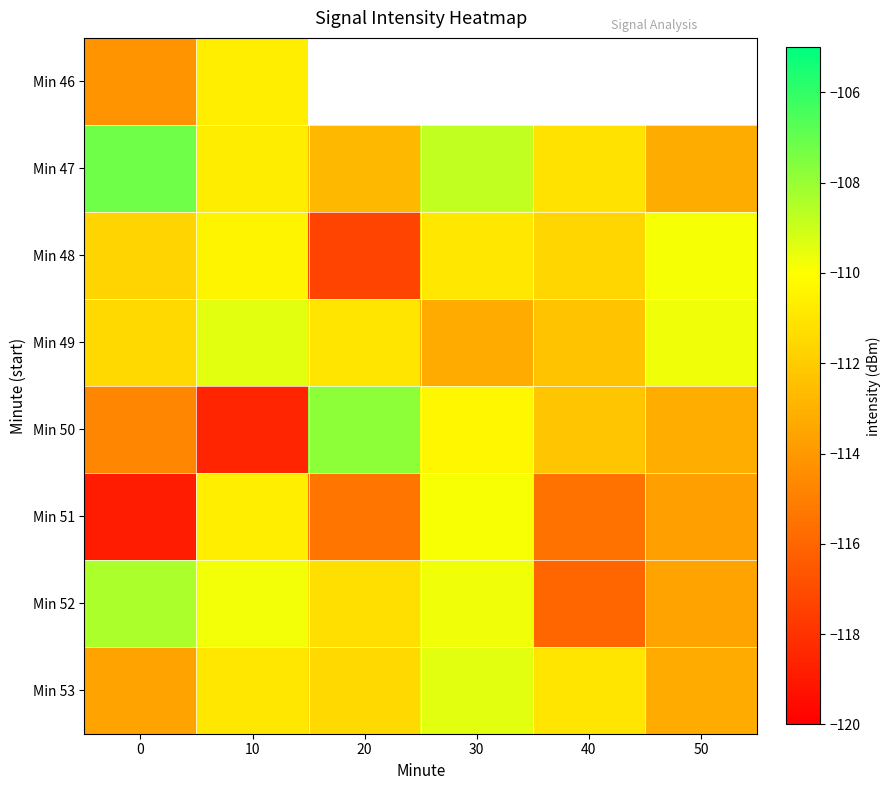

Where is Min 46 nearest to the value -112?

10